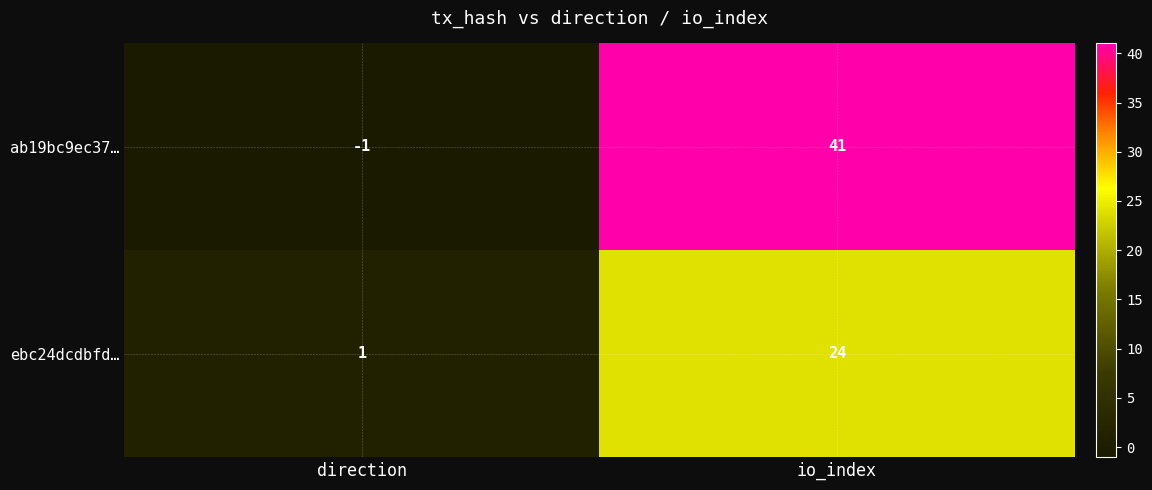

What is the greatest value displayed?

41